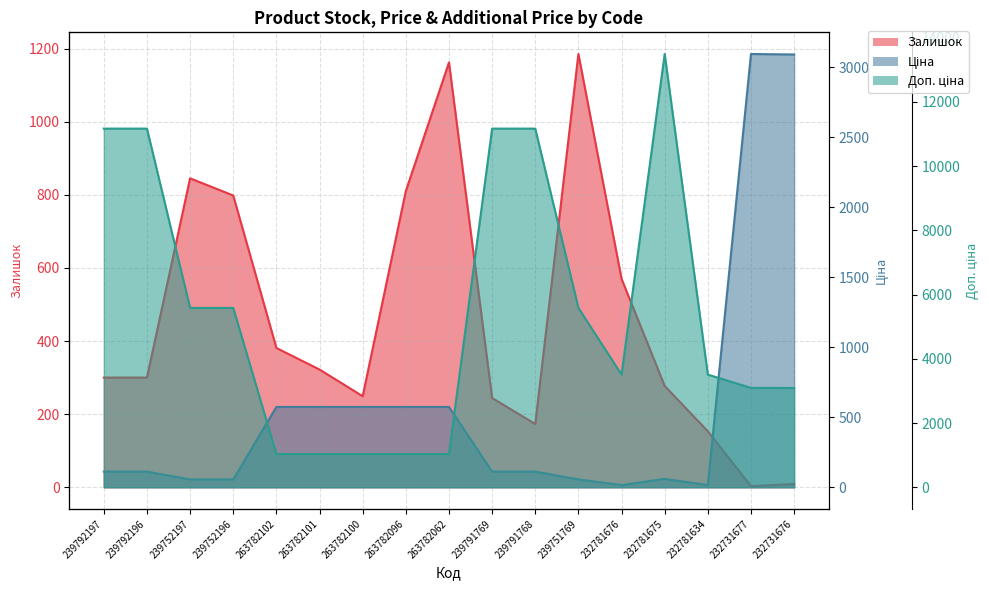

What is the minimum value for Доп. ціна?

1035.1